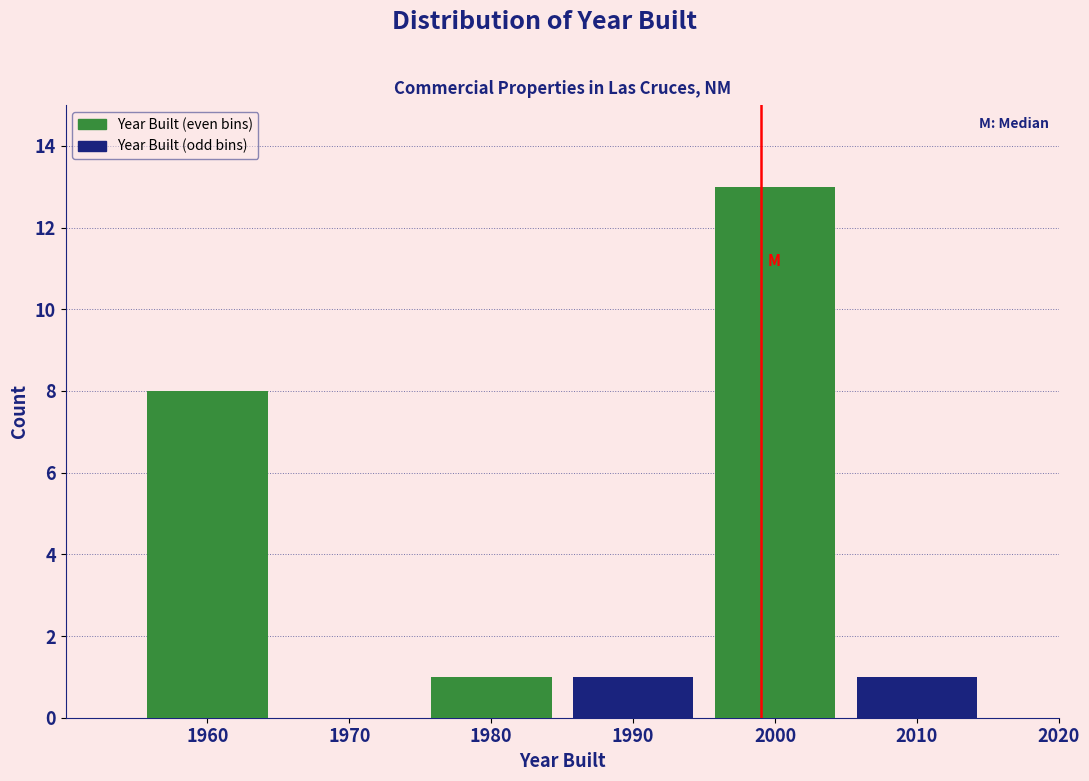

Reading left to right, transcribe this chart: for each bar, give the range it covers on the x-axis and its height. The values are not printed on the chart, so give them approximately, as read against the axis.

1955 to 1965: 8
1965 to 1975: 0
1975 to 1985: 1
1985 to 1995: 1
1995 to 2005: 13
2005 to 2015: 1